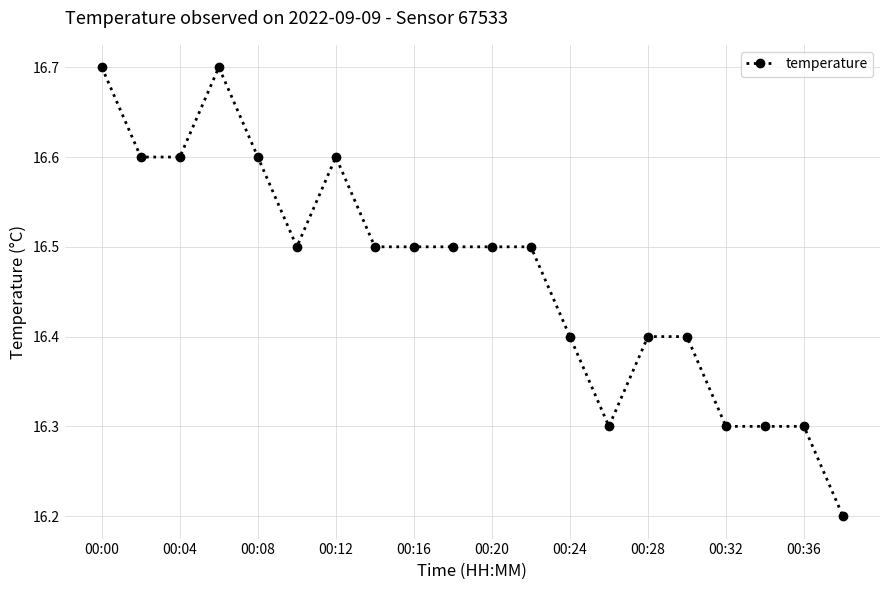

What is the sum of all values?

329.4